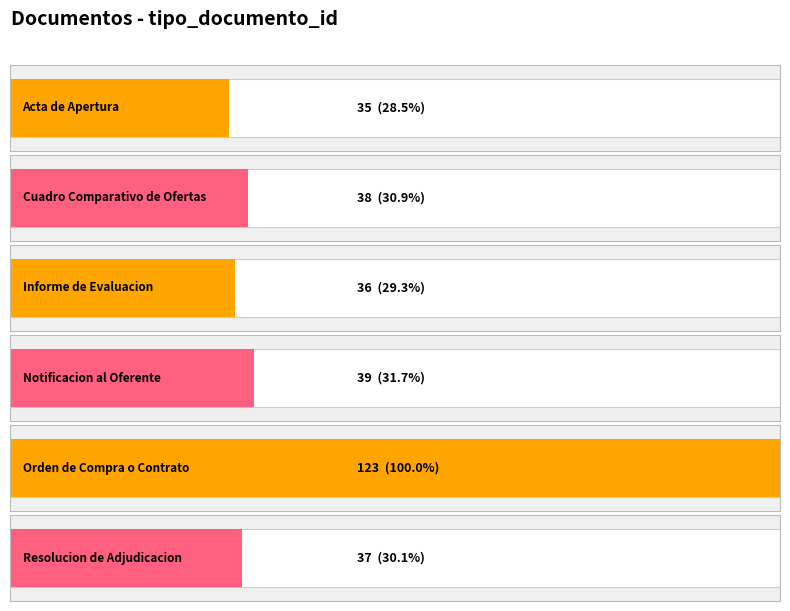

Count the number of categories in the chart.

6